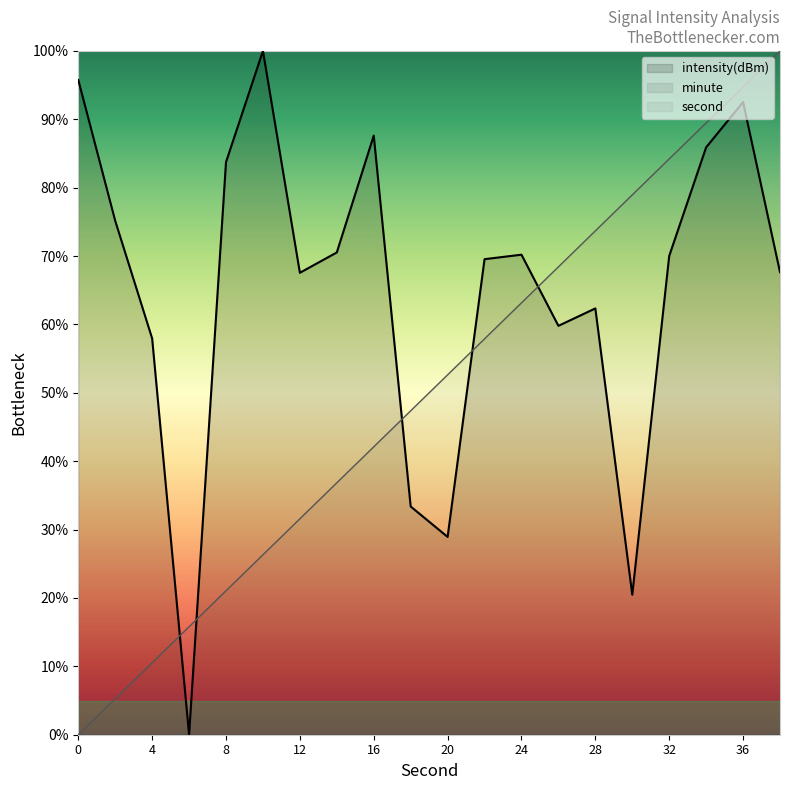

Rank the categories by second value from highest to lowest.

38, 36, 34, 32, 30, 28, 26, 24, 22, 20, 18, 16, 14, 12, 10, 8, 6, 4, 2, 0